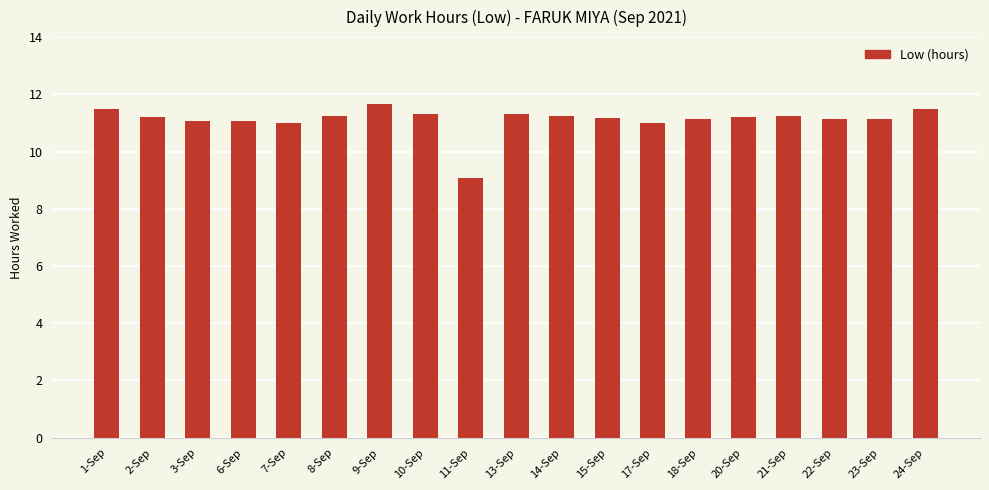

Is it true that the value at 22-Sep is 11.1?

True